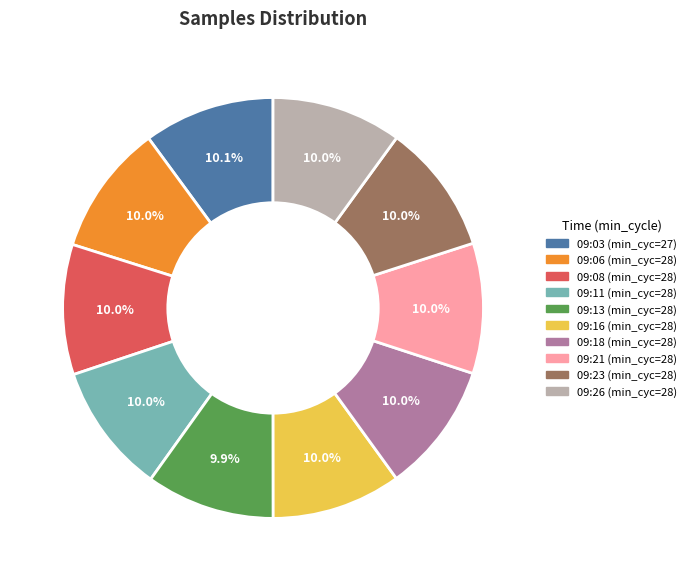

Does 09:21 represent more than half of the total?

No